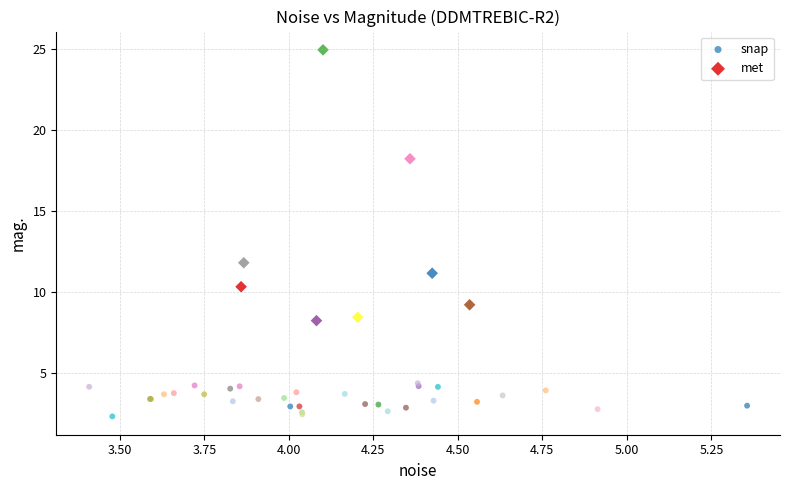

Which series reaches the maximum Y coordinate?

met